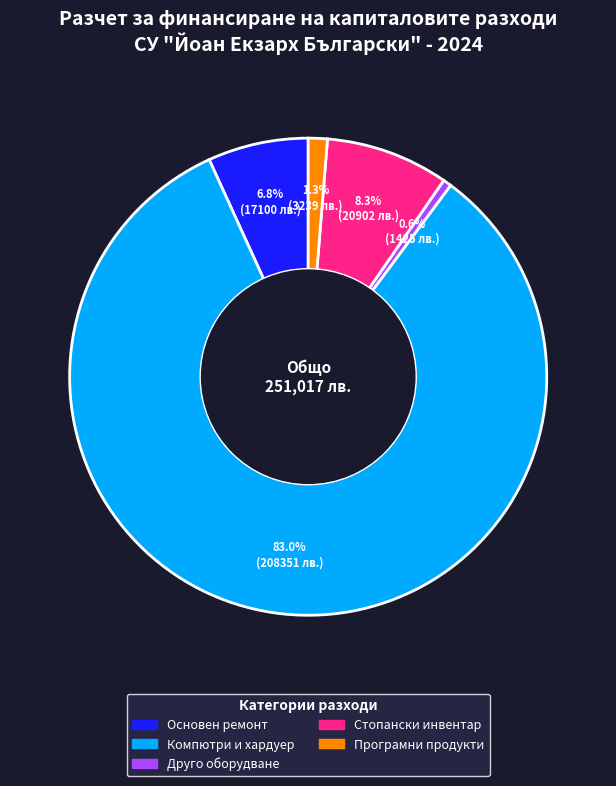

How many segments does this pie chart have?

5